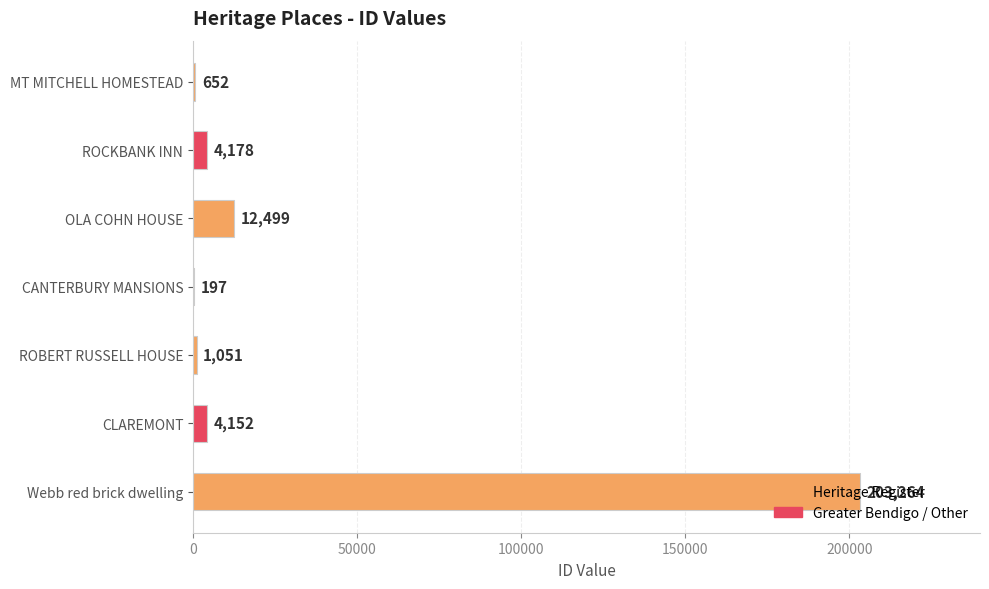

Is it true that the value at MT MITCHELL HOMESTEAD is 652?

True